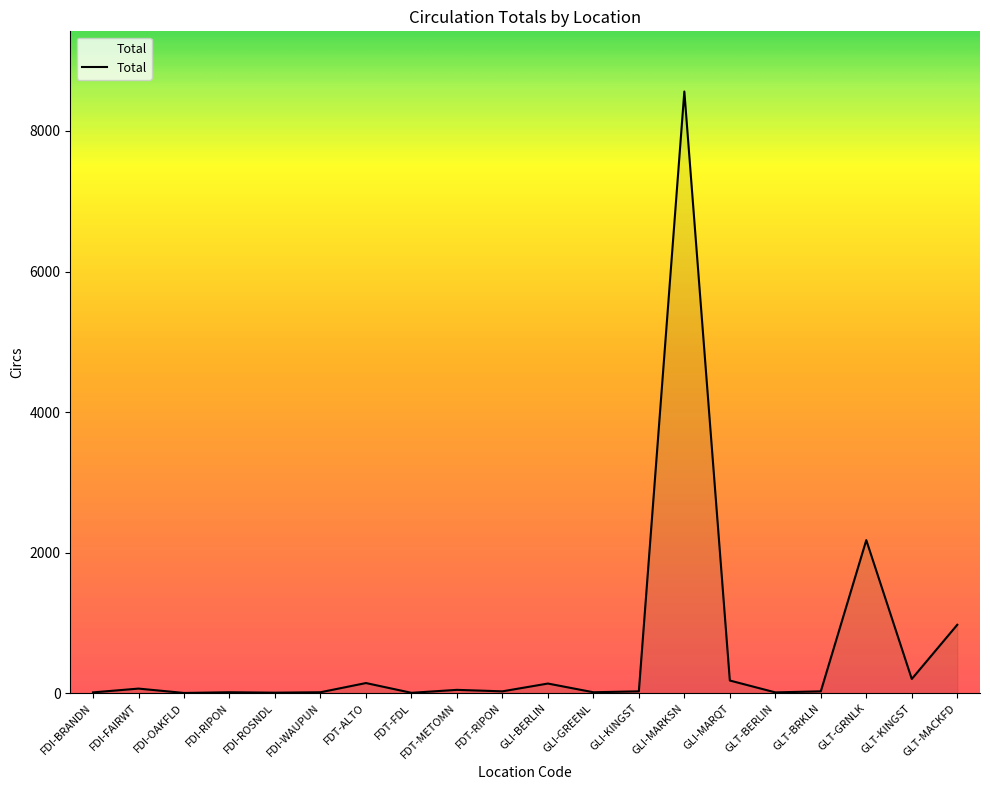

What is the difference between the second highest and second lowest values?

2173